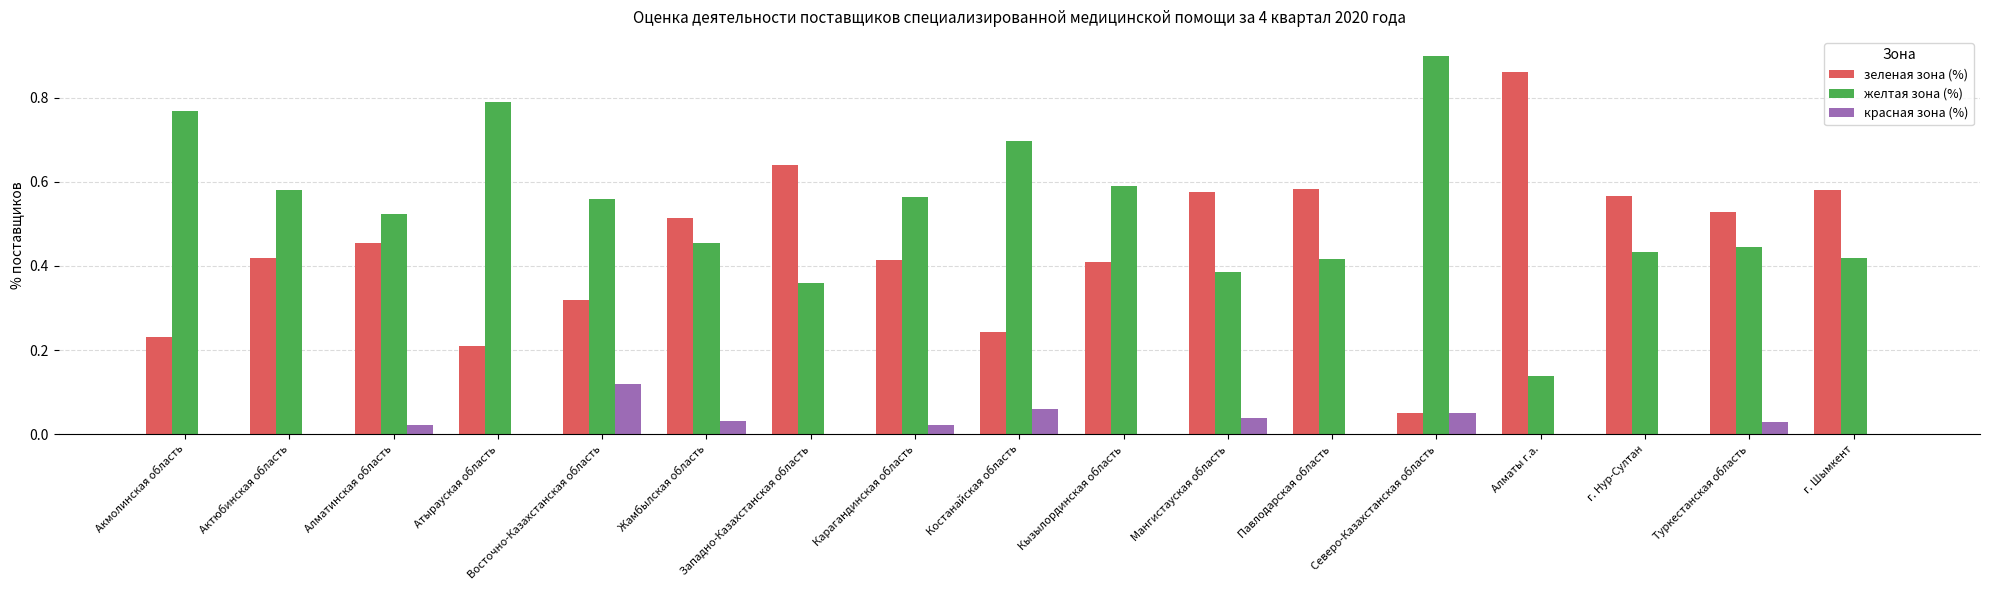

What is the sum of the зеленая зона (%) values at Костанайская область and Карагандинская область?

0.7